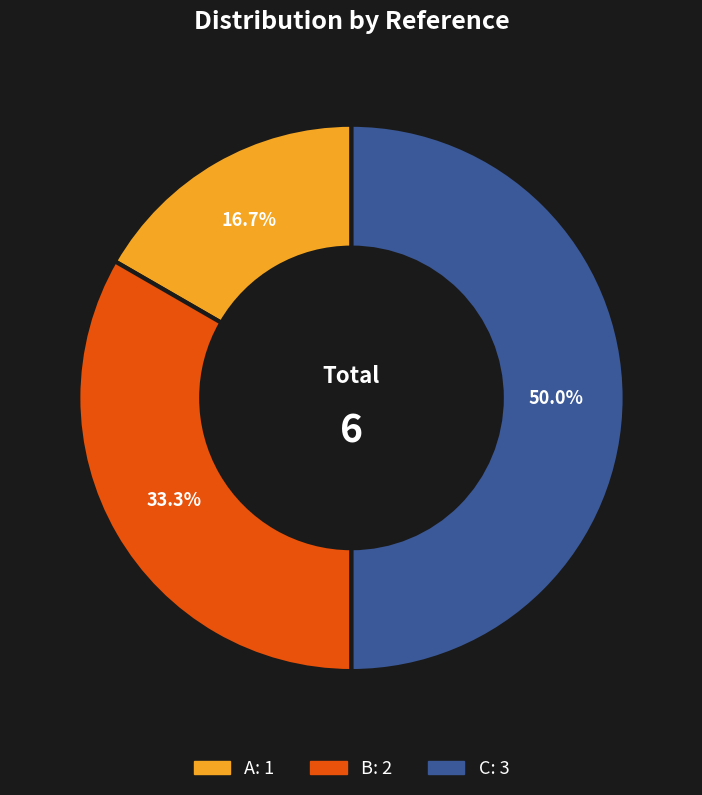

How many slices are in this pie chart?

3